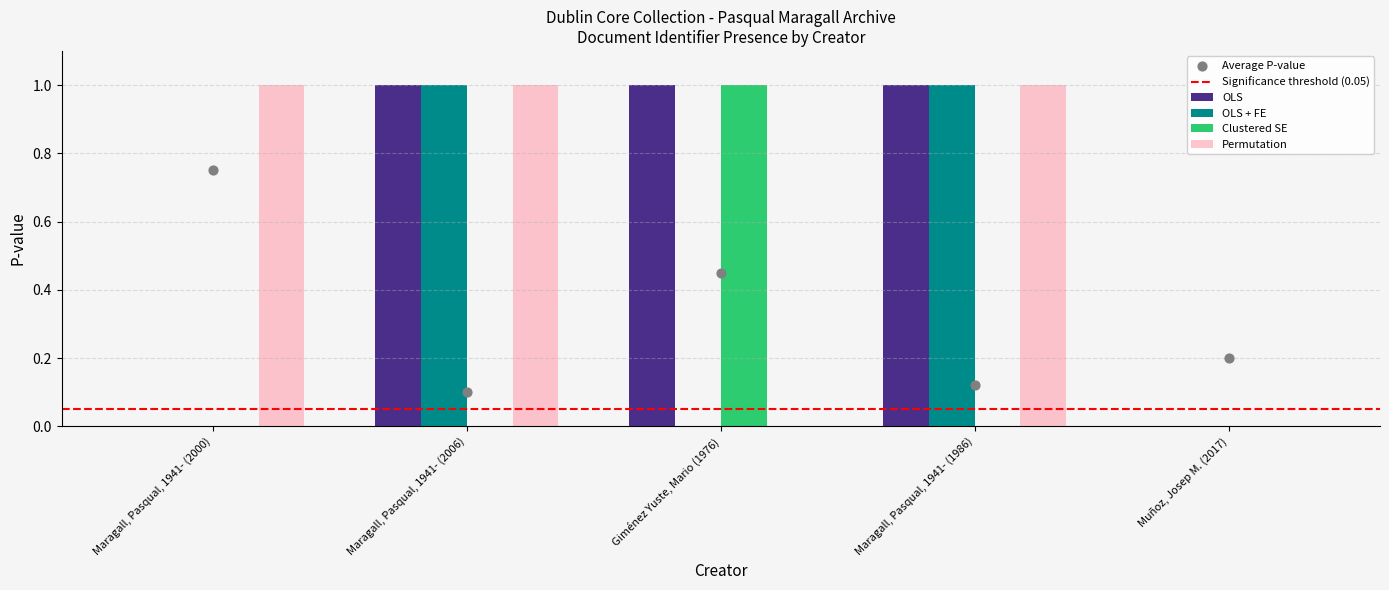

Which series reaches the minimum Y coordinate?

OLS